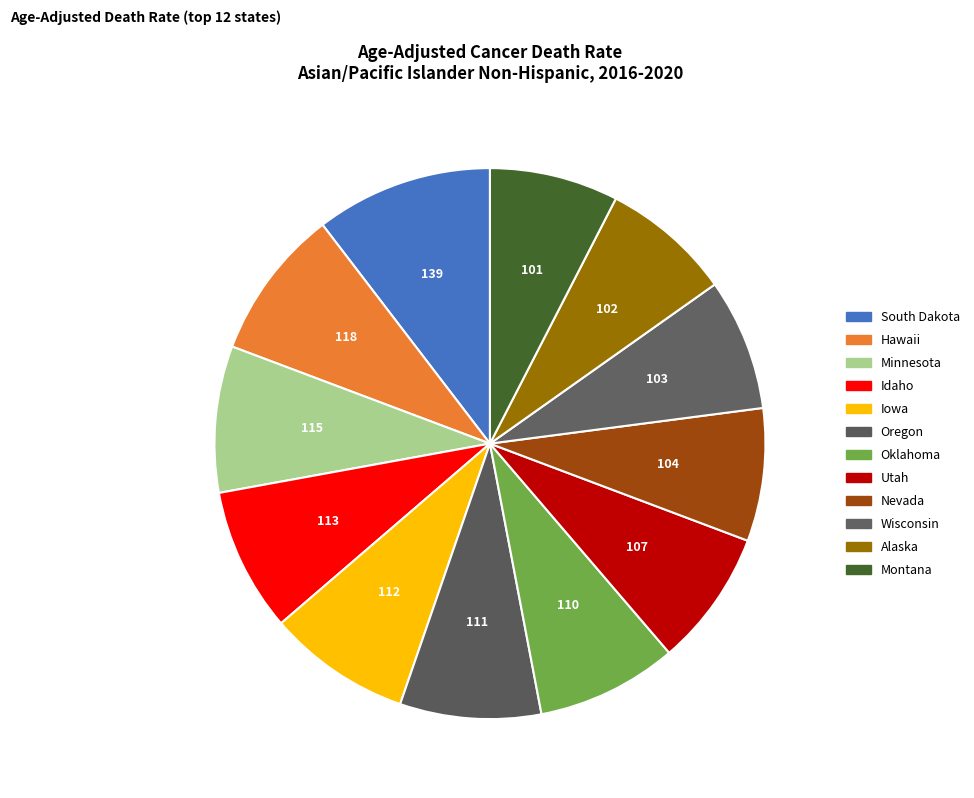

What is the ratio of the value at Oklahoma to the value at Utah?

1.0